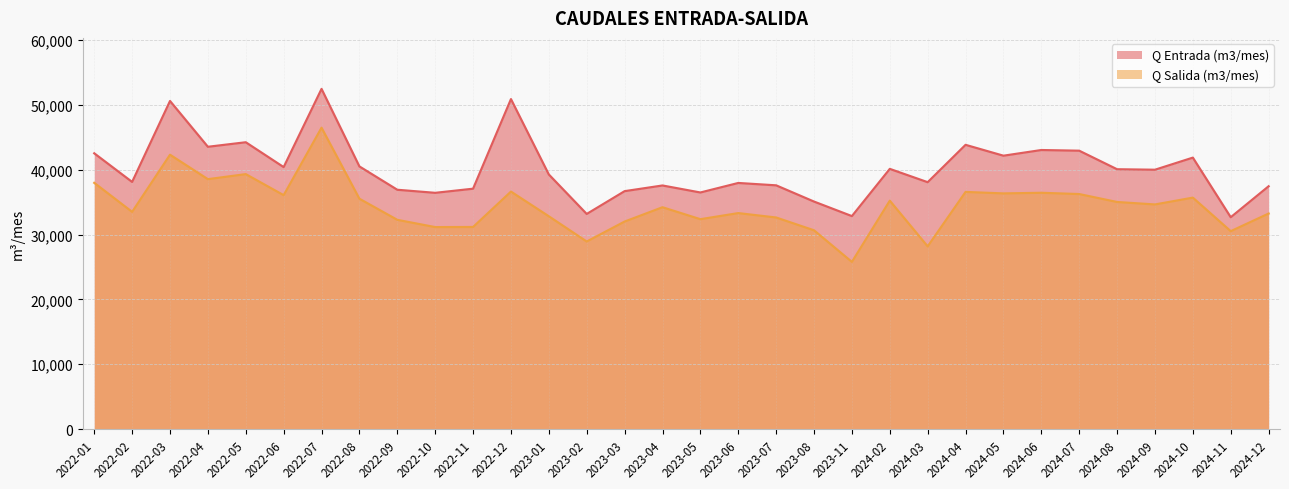

True or false: Q Salida (m3/mes) has more than 2 points higher than both neighbors.

True